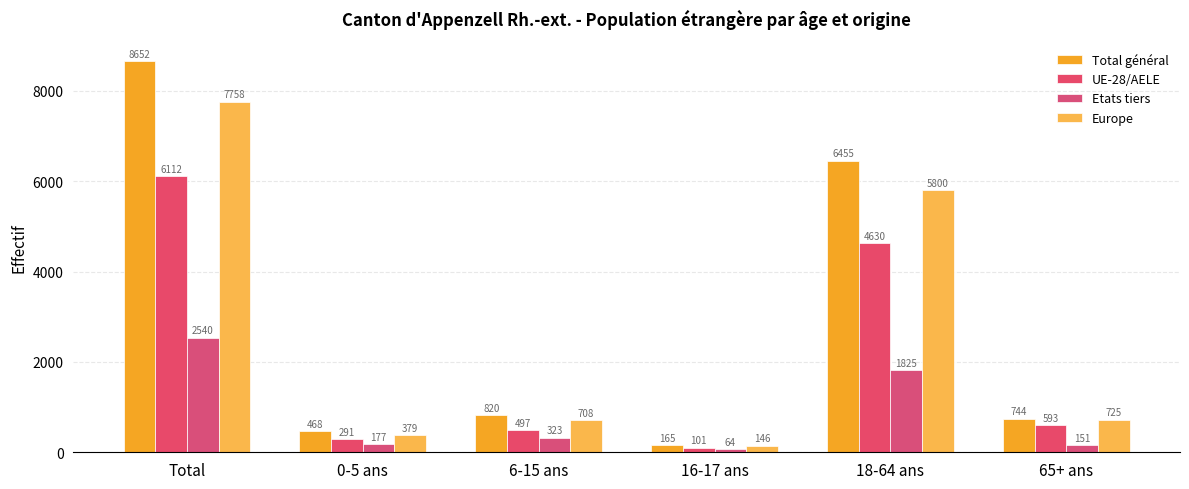

How many groups of bars are there?

6